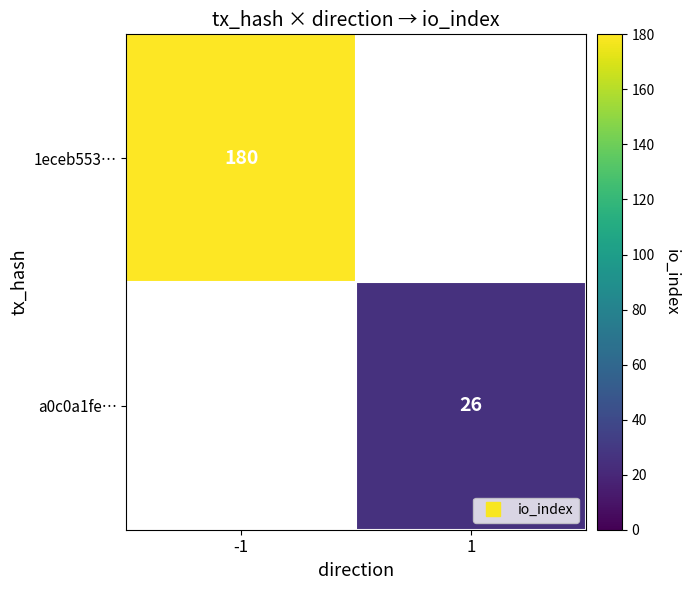

At which label does 1eceb553… reach its minimum?

-1